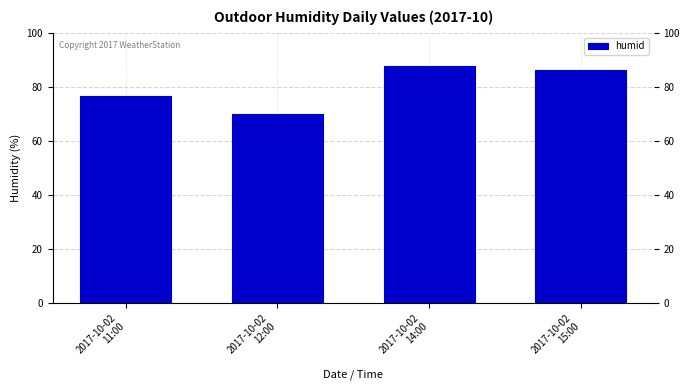

What is the sum of the values at 2017-10-02
14:00 and 2017-10-02
12:00?

157.5